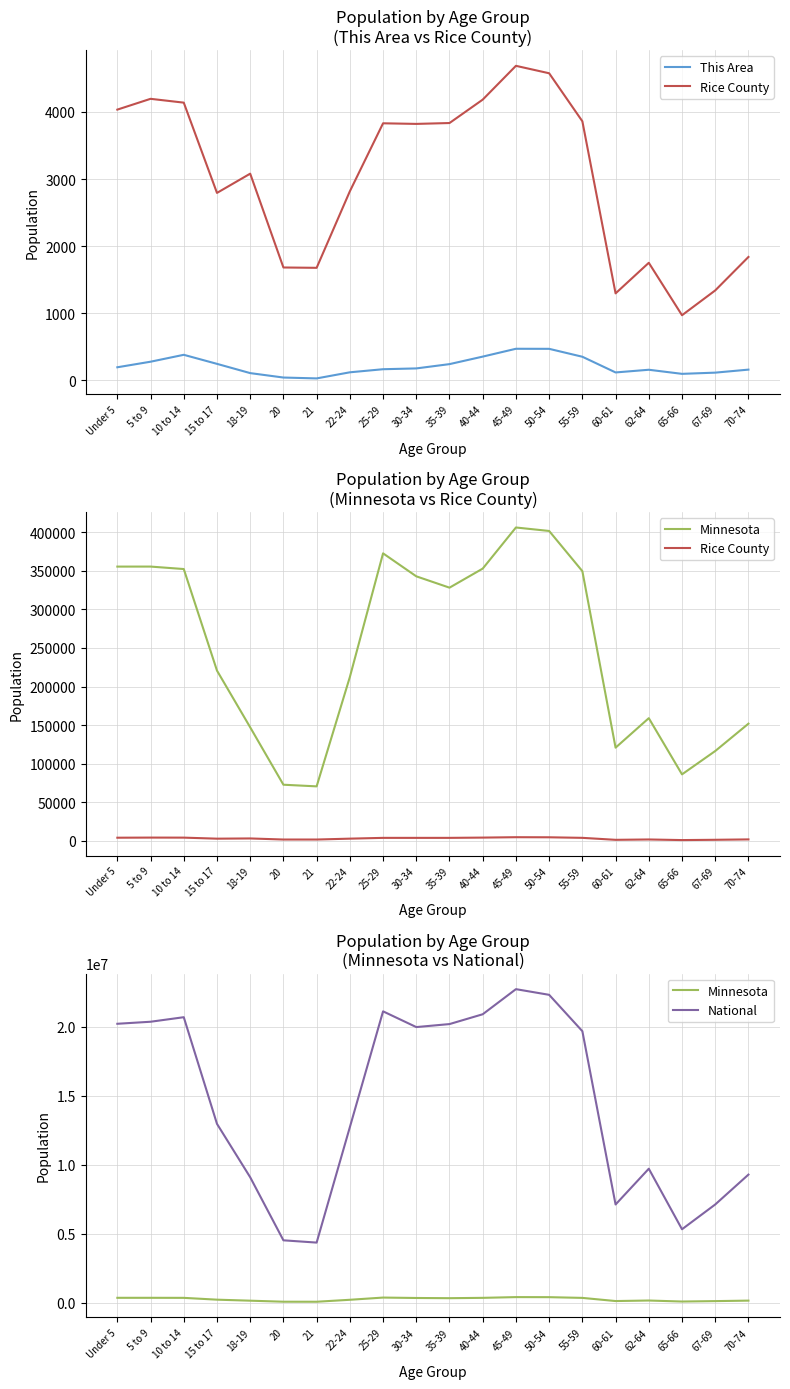

The value of This Area at 67-69 is 113. True or false?

True